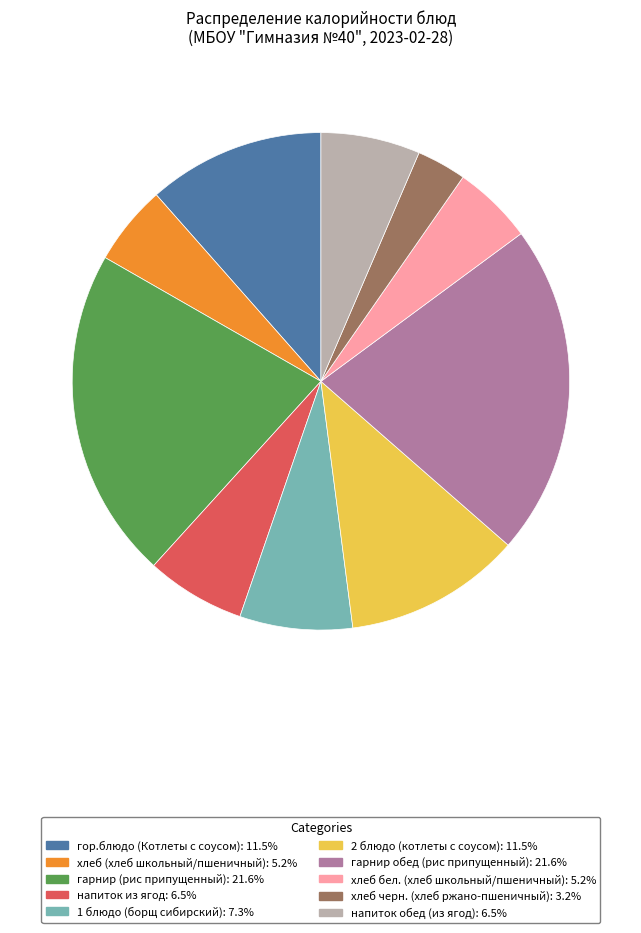

What is the ratio of the value at напиток обед (из ягод) to the value at гарнир обед (рис припущенный)?

0.3